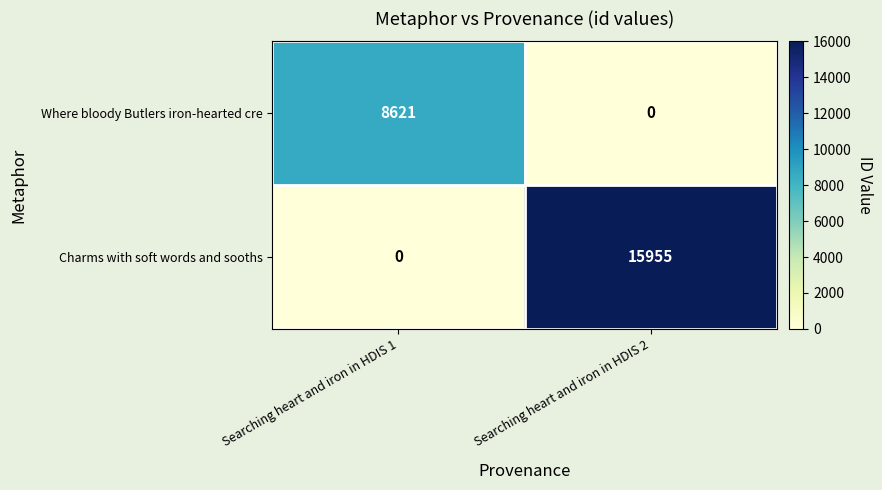

Rank the series by their maximum value, from highest to lowest.

Charms with soft words and sooths, Where bloody Butlers iron-hearted cre